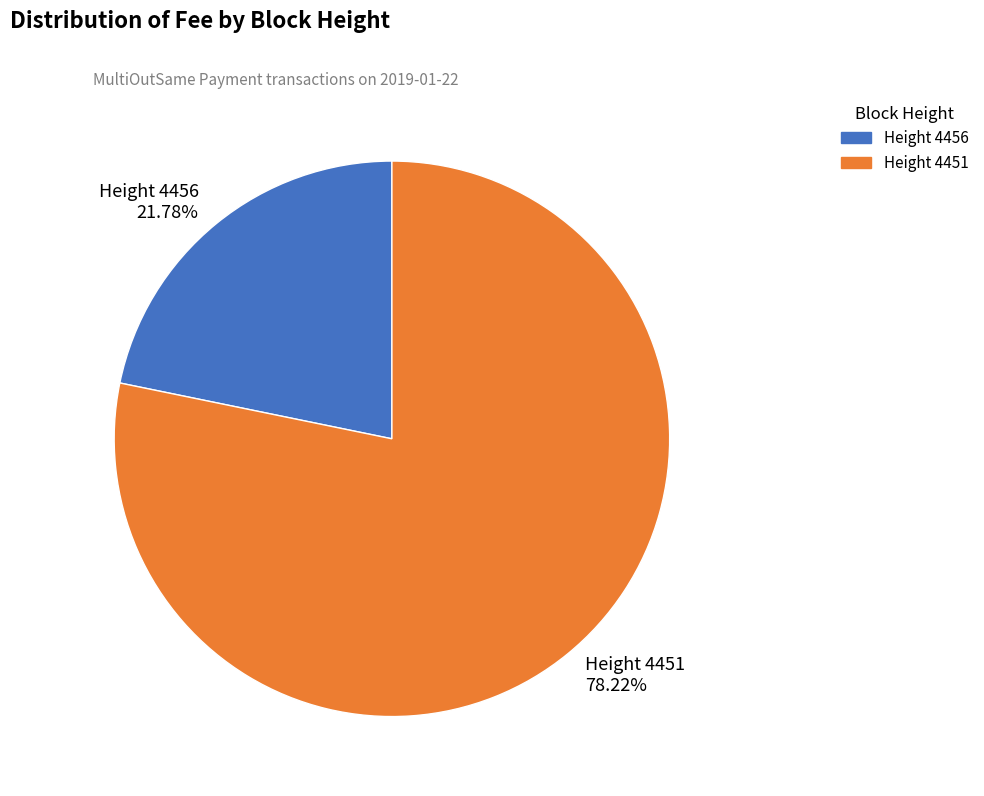

Which category has the biggest portion of the pie?

Height 4451 78.22%